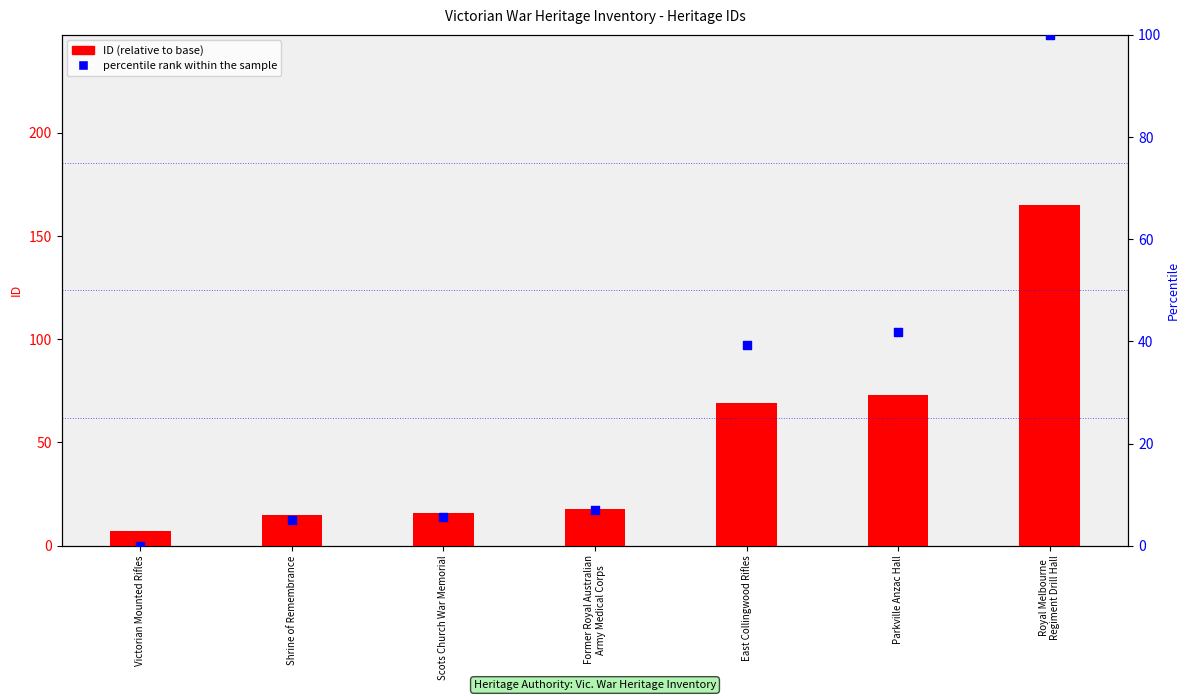

At how many categories does at least one series exceed 30?

3